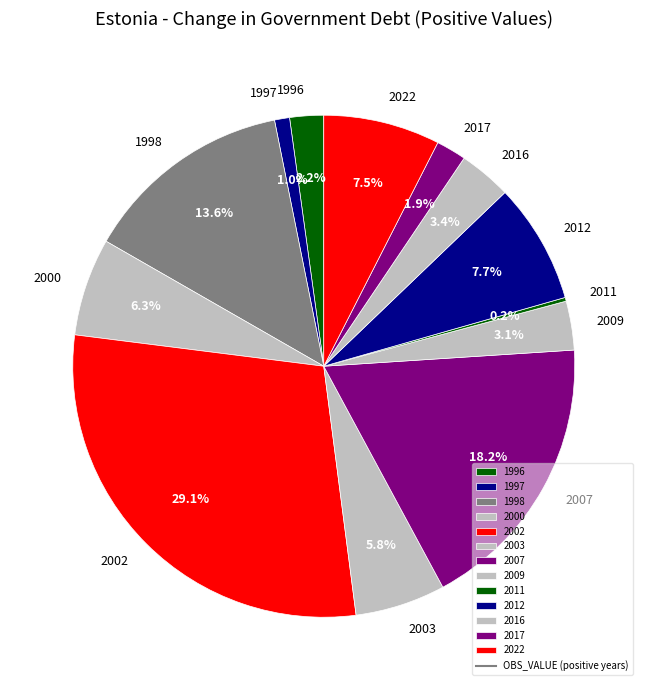

To the nearest percent, what portion does 1996 represent?

2%